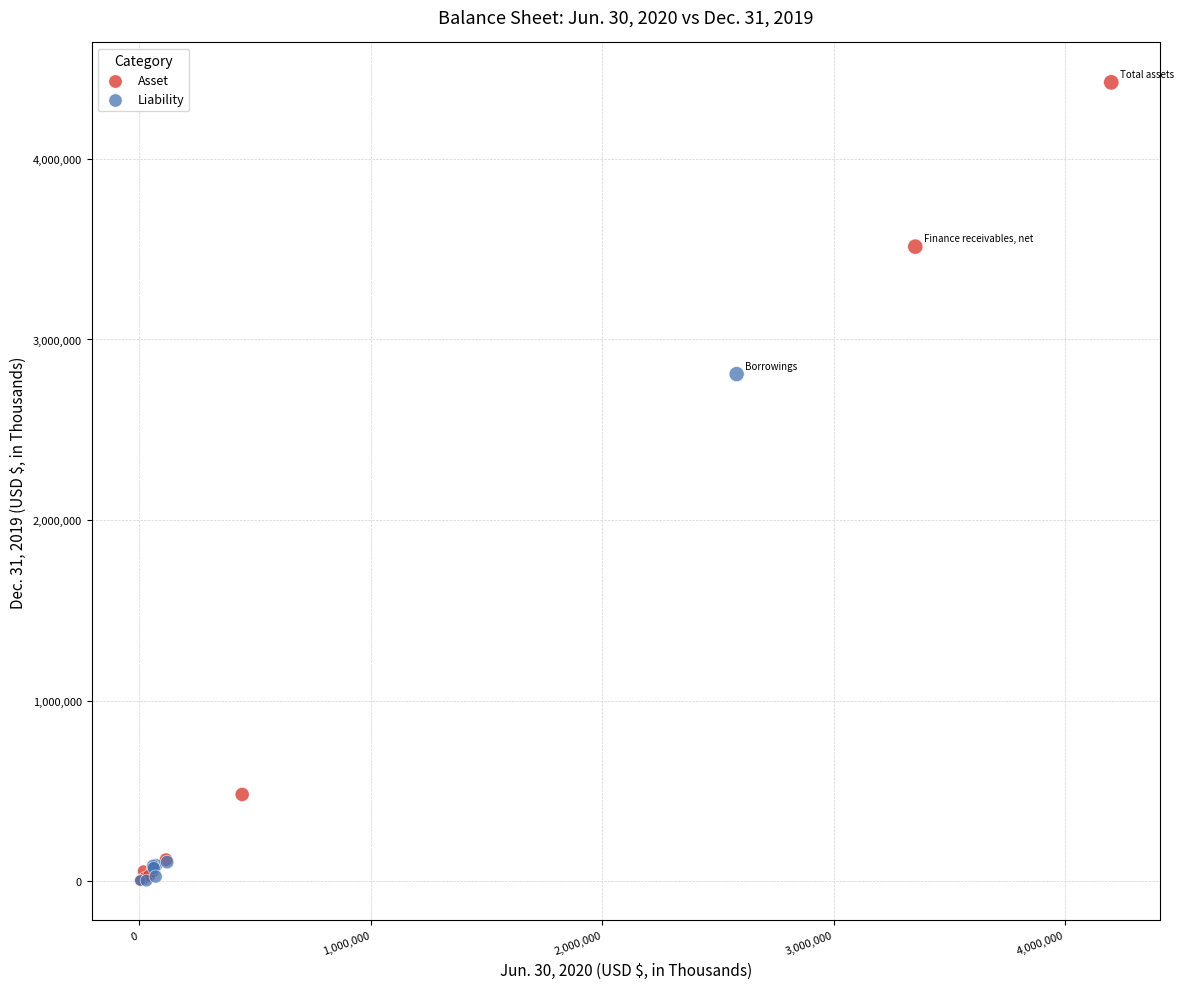

What are all the series names shown in the legend?

Asset, Liability